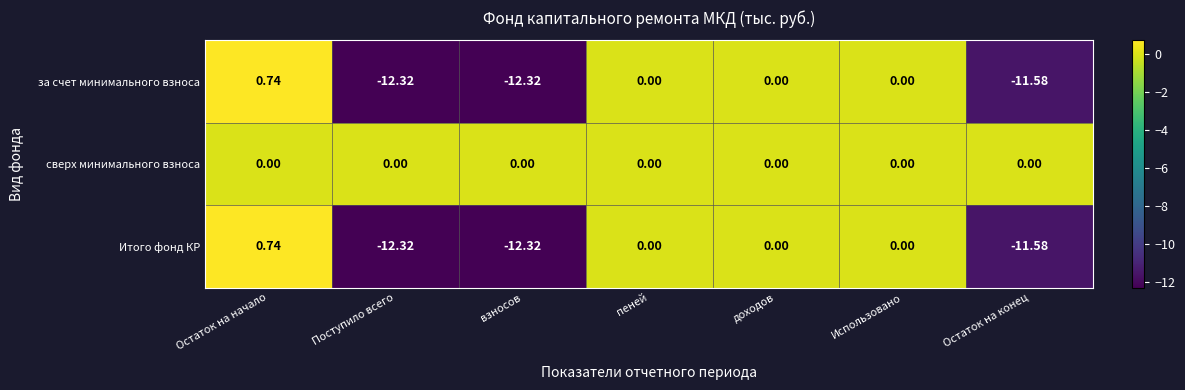

Which series has the largest total across all categories?

сверх минимального взноса